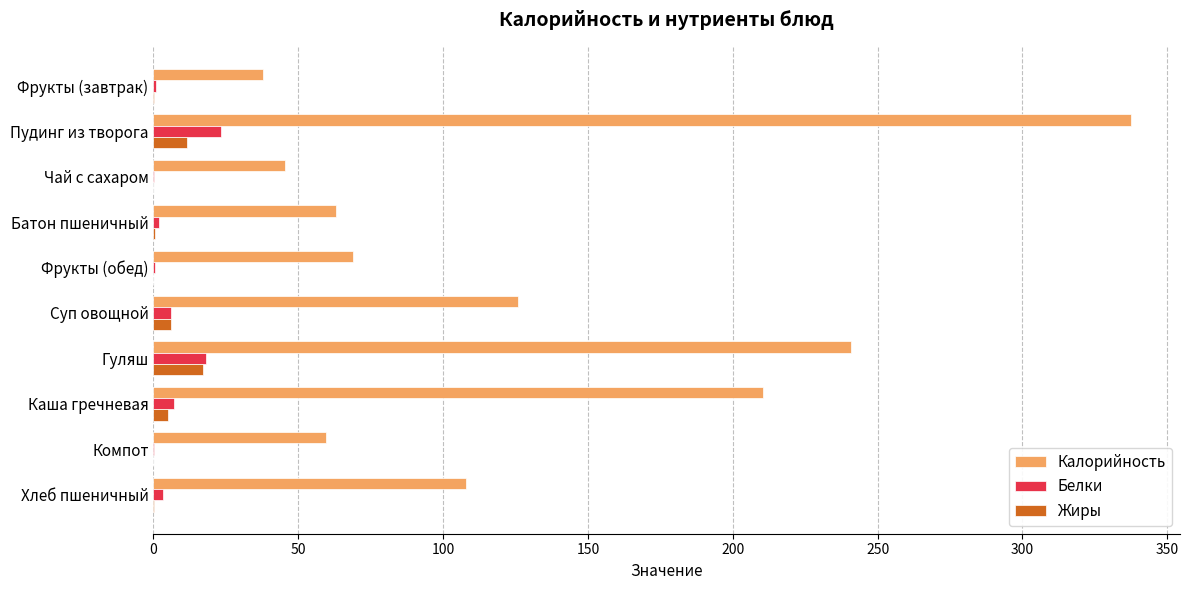

Which series has the largest range (max minus min)?

Калорийность